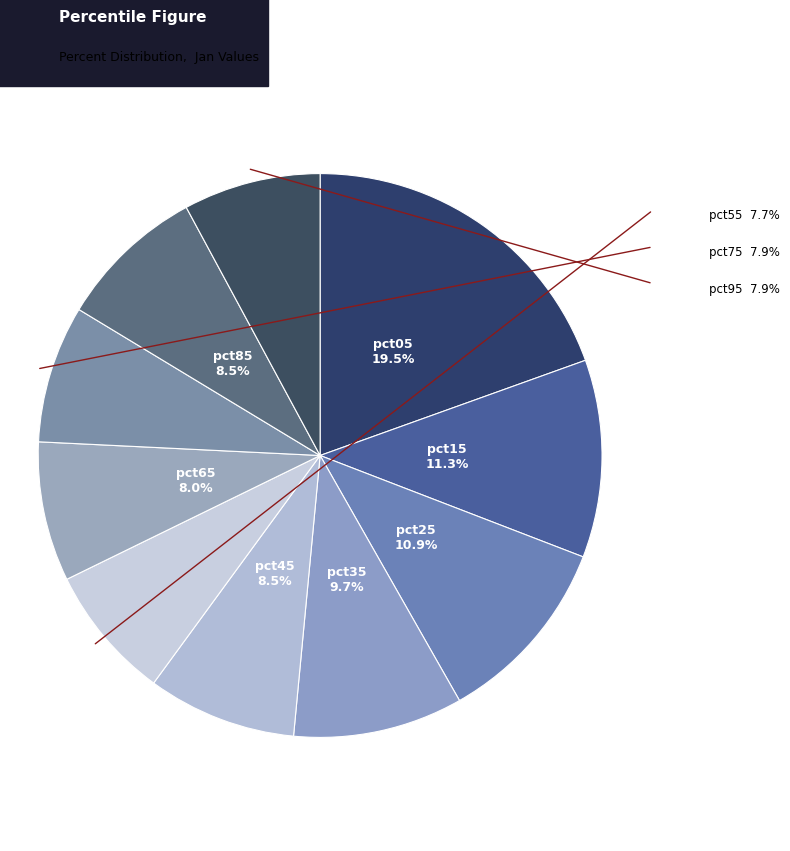

What is the largest slice in the pie chart?

pct05